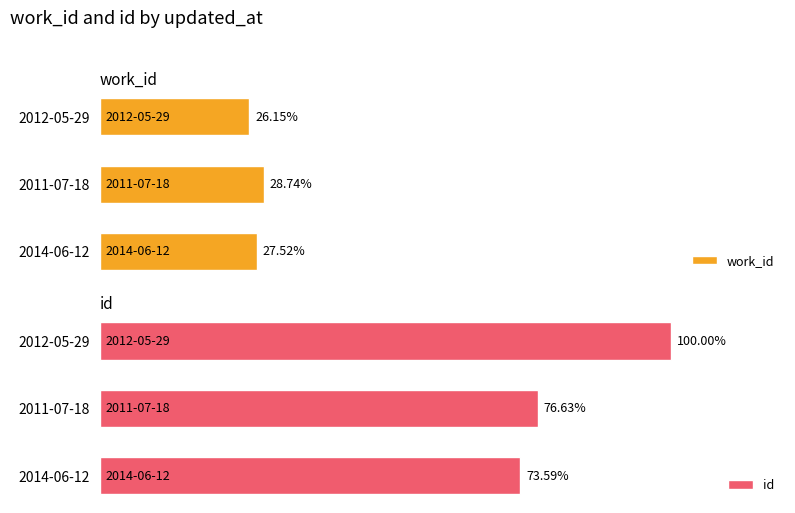

Which has a higher value, 2014-06-12 or 2011-07-18?

2011-07-18